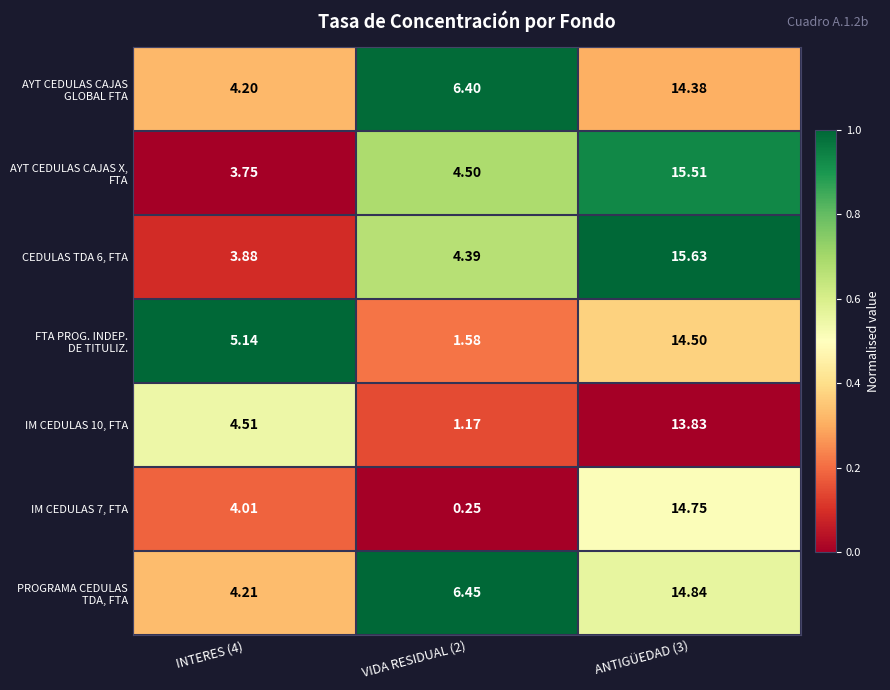

How many values in the CEDULAS TDA 6, FTA series are below 4?

1